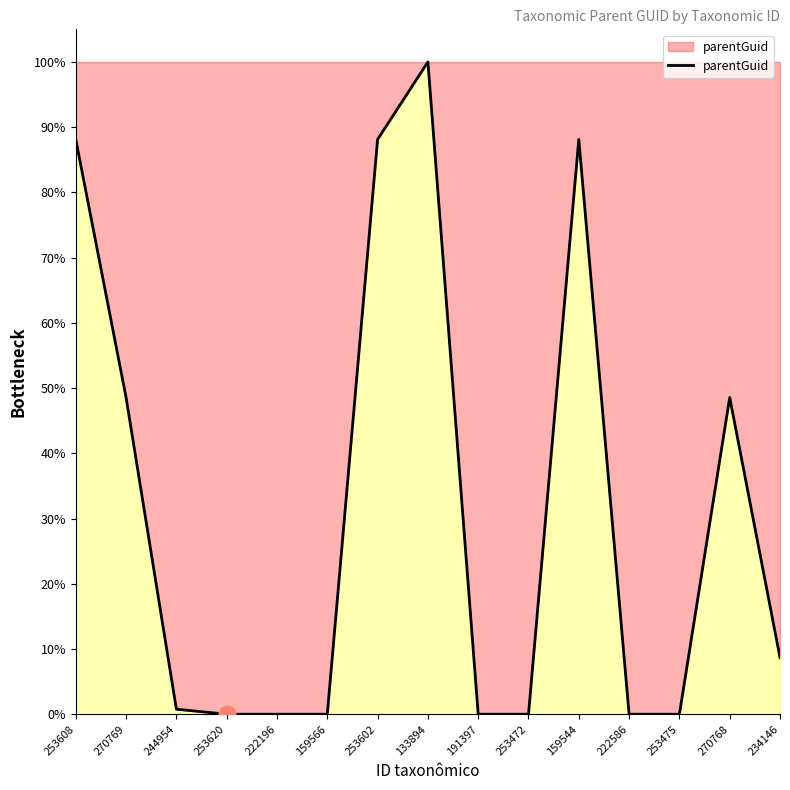

What is the ratio of the value at 234146 to the value at 133894?

0.1